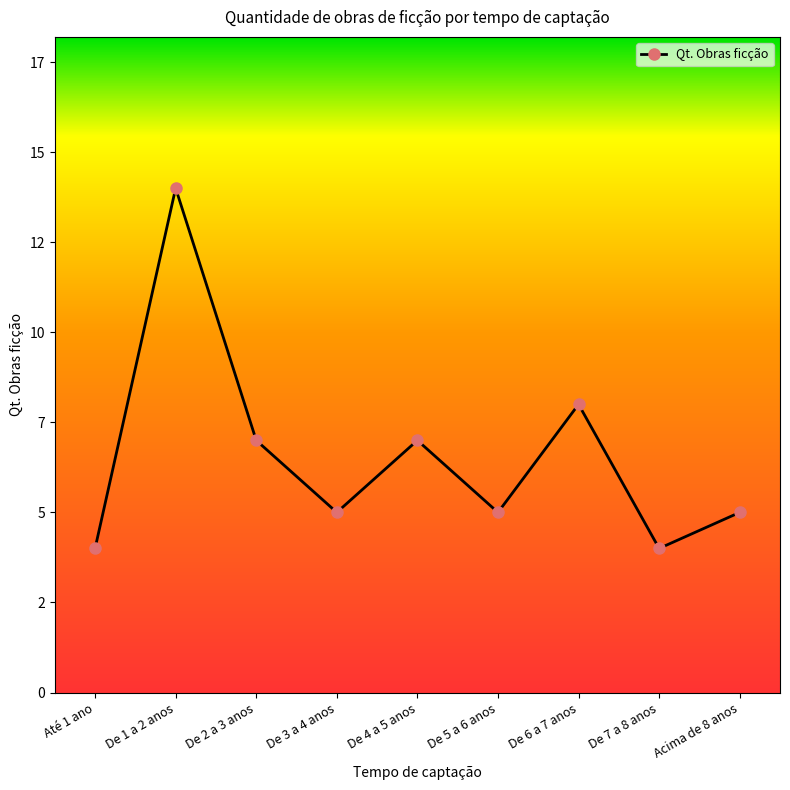

Is it true that the value at De 4 a 5 anos is 7?

True